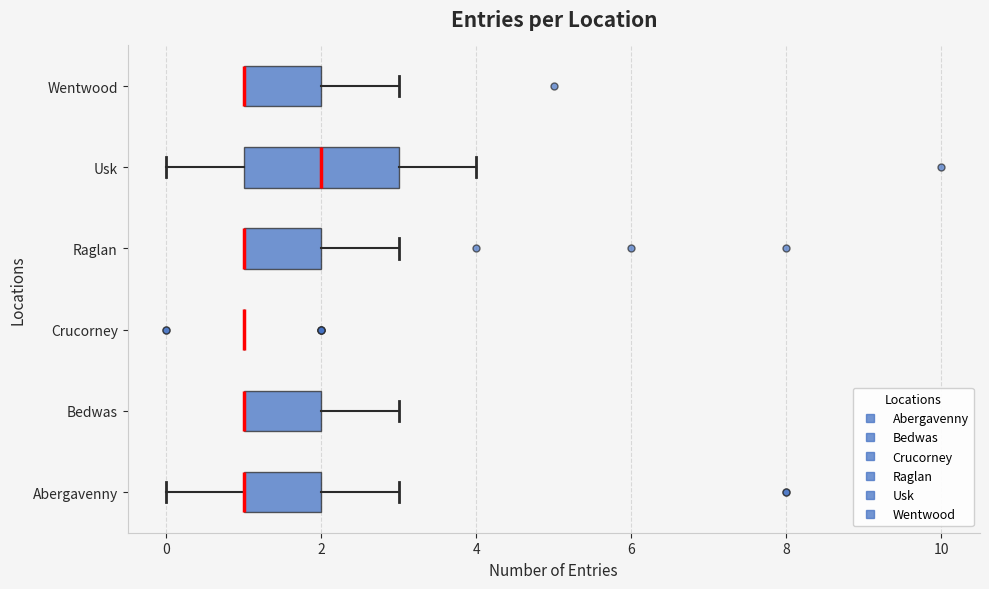

Reading bottom to top, read every box against the x-axis: the position of its median line, the range the box covers, and the ends of its whiskers. The values are not printed on the chart, so give them approximately, as read against the axis.

Abergavenny: median 1 (drawn on the box's left edge), box 1 to 2, whiskers 0 to 3
Bedwas: median 1 (drawn on the box's left edge), box 1 to 2, whiskers 1 to 3
Crucorney: box collapsed to a line at 1, whiskers 1 to 1
Raglan: median 1 (drawn on the box's left edge), box 1 to 2, whiskers 1 to 3
Usk: median 2, box 1 to 3, whiskers 0 to 4
Wentwood: median 1 (drawn on the box's left edge), box 1 to 2, whiskers 1 to 3